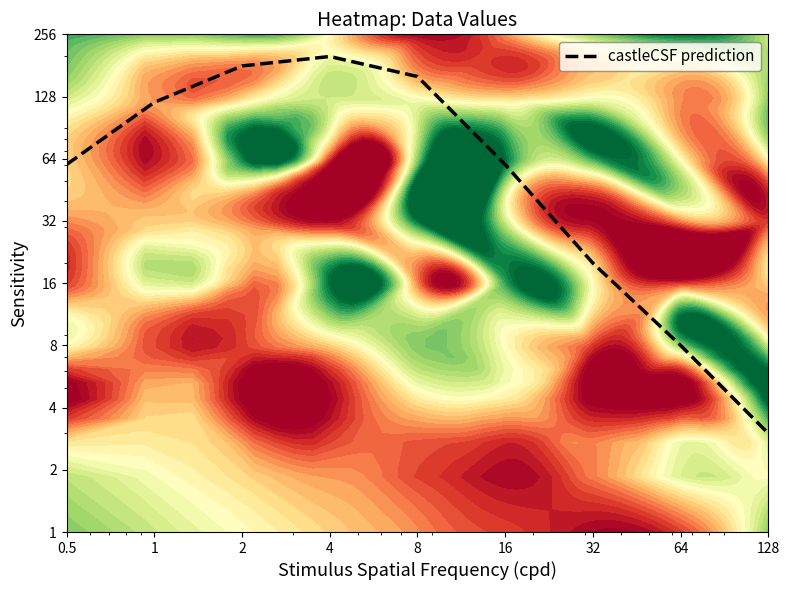

Read the value at 2, to the nearest 10.

180